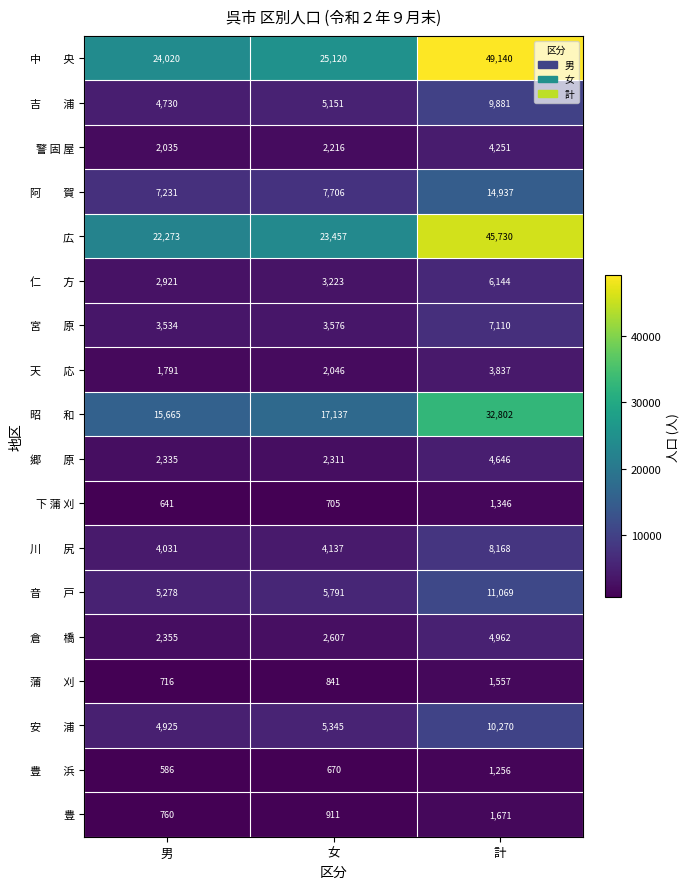

What is the sum of all 警 固 屋 values?

8502